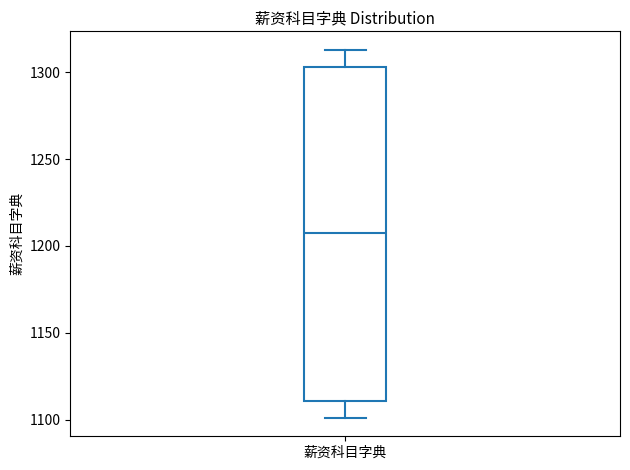

Transcribe this box plot: give where the median line is, the range the box spans, and where the two whiskers end, as read against the y-axis. The values are not printed on the chart, so give them approximately, as read against the axis.

median 1210, box 1110 to 1305, whiskers 1100 to 1315